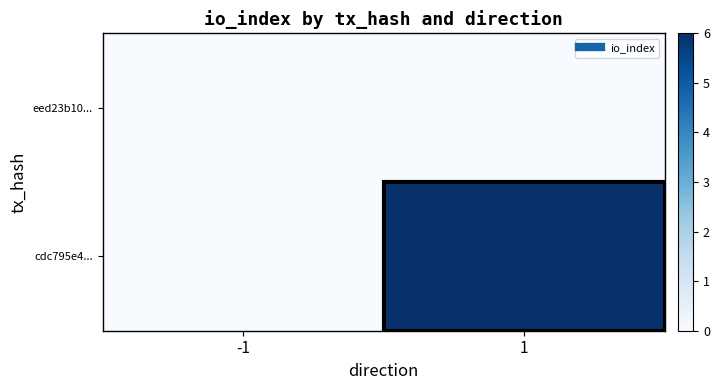

At how many categories does at least one series exceed 4?

1